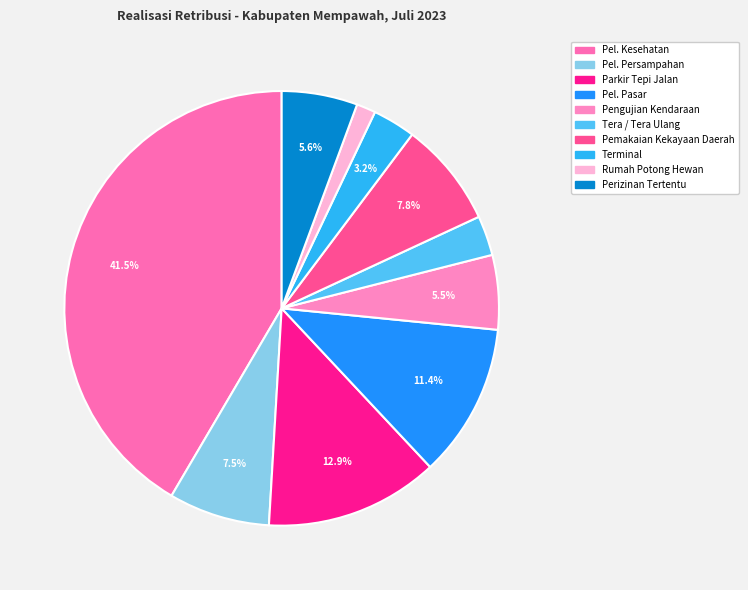

Count the number of slices in the pie.

10